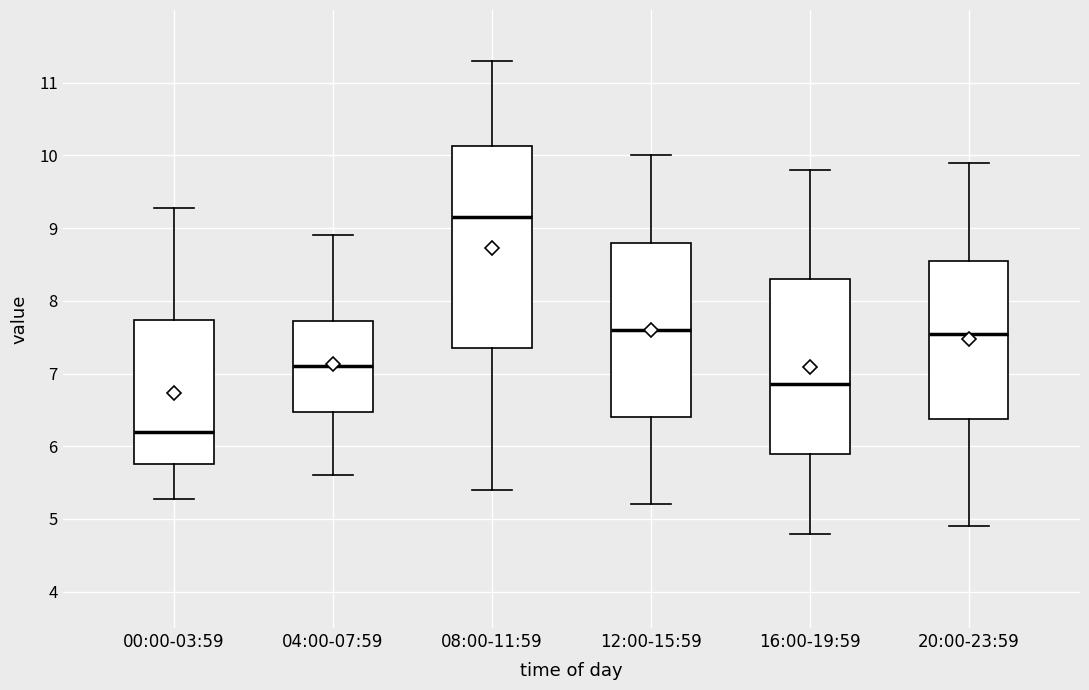

Reading left to right, read every box against the y-axis: the position of its median line, the range the box covers, and the ends of its whiskers. The values are not printed on the chart, so give them approximately, as read against the axis.

00:00-03:59: median 6.2, box 5.8 to 7.7, whiskers 5.3 to 9.3
04:00-07:59: median 7.1, box 6.5 to 7.7, whiskers 5.6 to 8.9
08:00-11:59: median 9.2, box 7.4 to 10.1, whiskers 5.4 to 11.3
12:00-15:59: median 7.6, box 6.4 to 8.8, whiskers 5.2 to 10.0
16:00-19:59: median 6.9, box 5.9 to 8.3, whiskers 4.8 to 9.8
20:00-23:59: median 7.6, box 6.4 to 8.6, whiskers 4.9 to 9.9